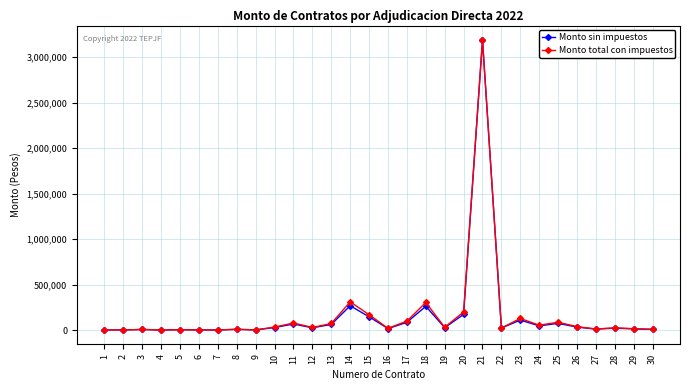

Count the number of categories in the chart.

30